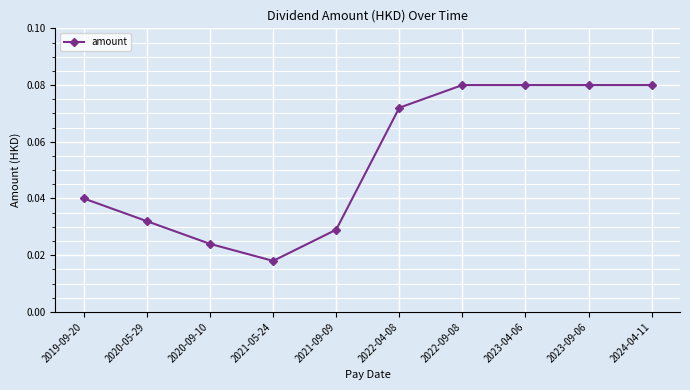

What is the sum of all values?

0.5